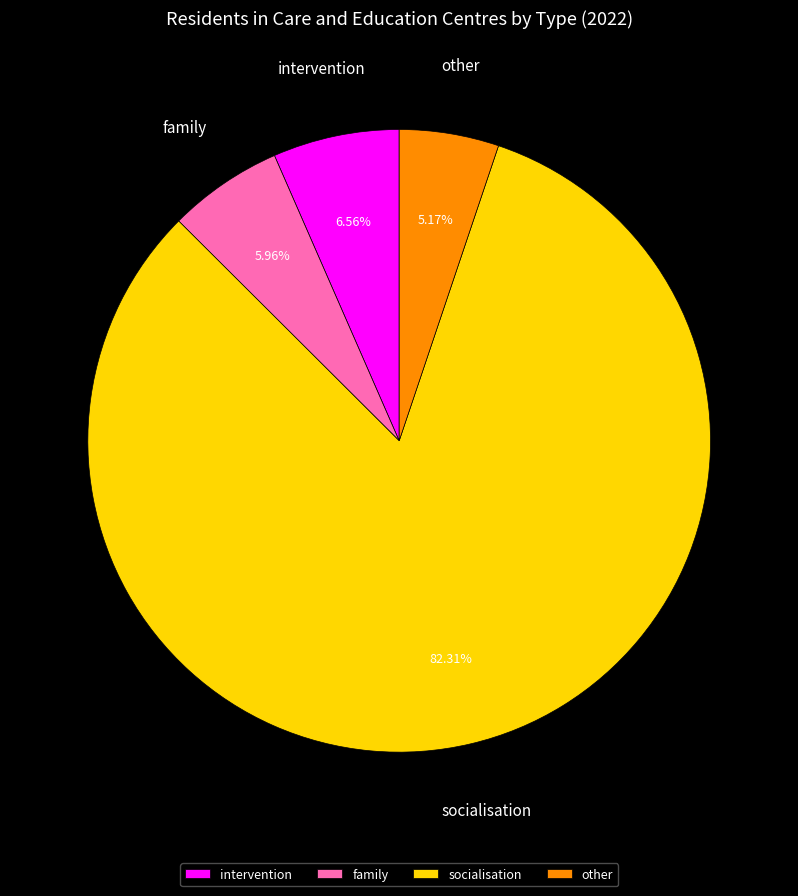

What percentage is the family slice, to the nearest percent?

6%